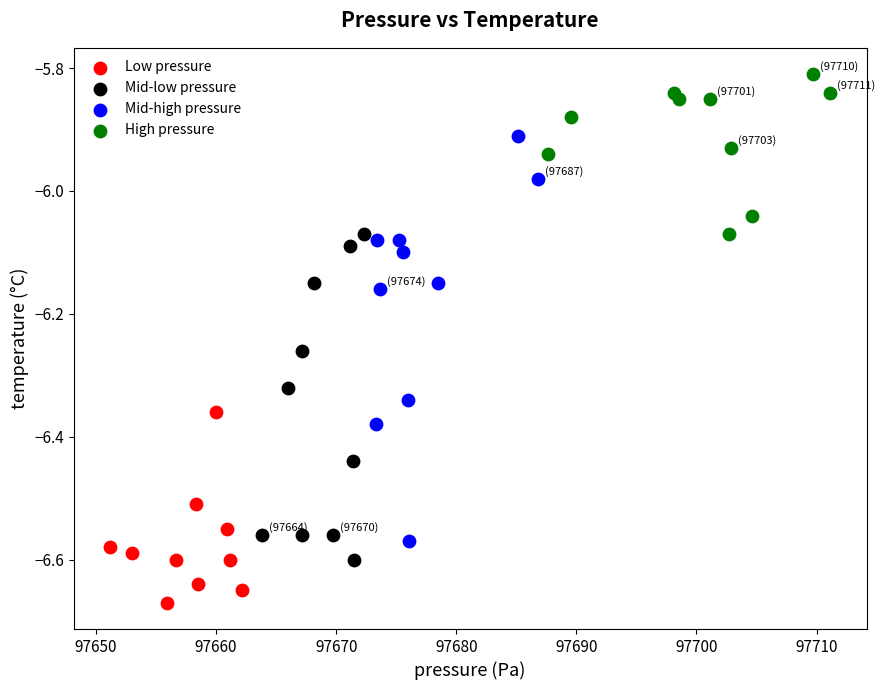

Which series has the widest spread of Y values?

Mid-high pressure